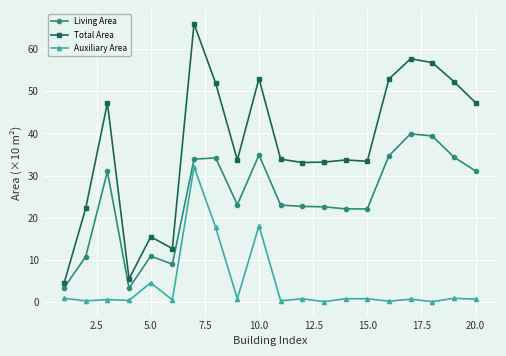

True or false: Total Area and Auxiliary Area cross at least once.

False